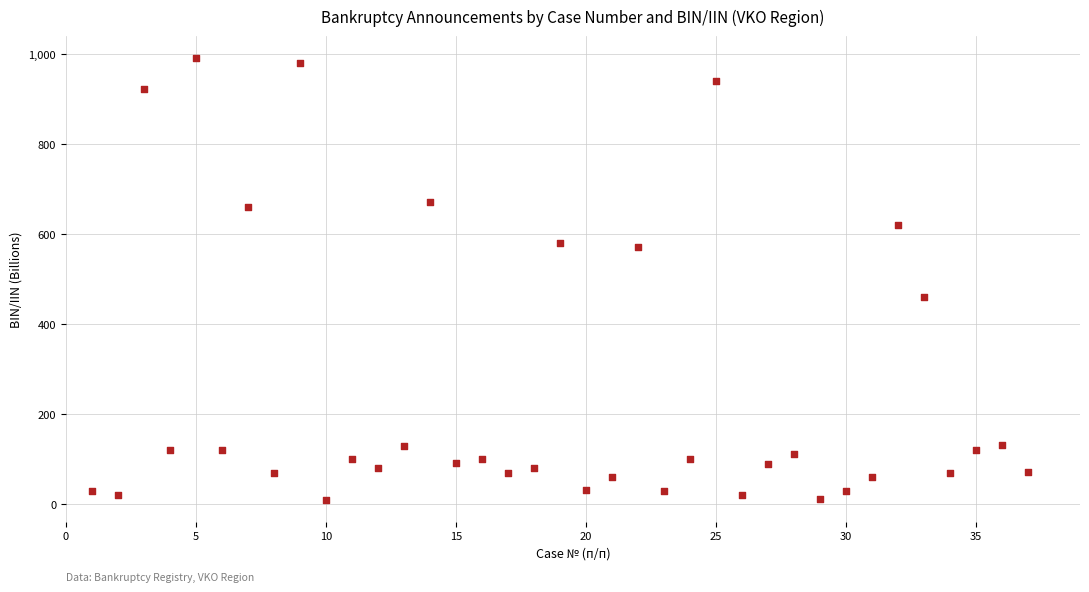

What is the range of X values (max minus min)?

36.0